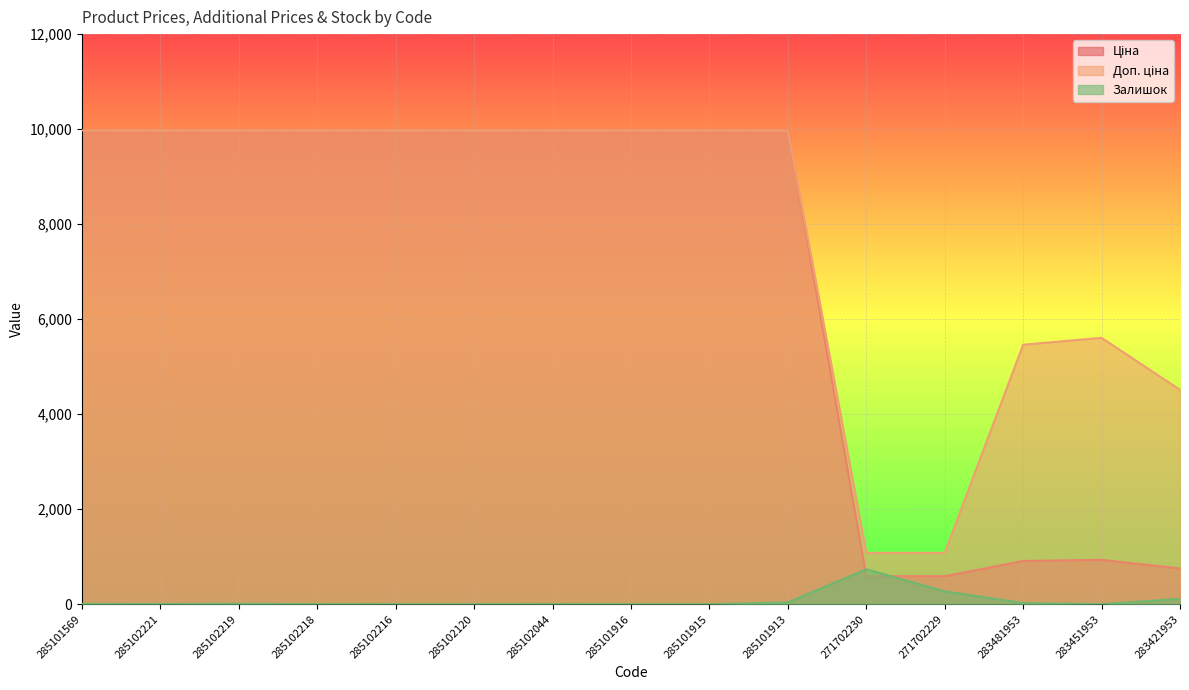

What are all the series names shown in the legend?

Ціна, Доп. ціна, Залишок